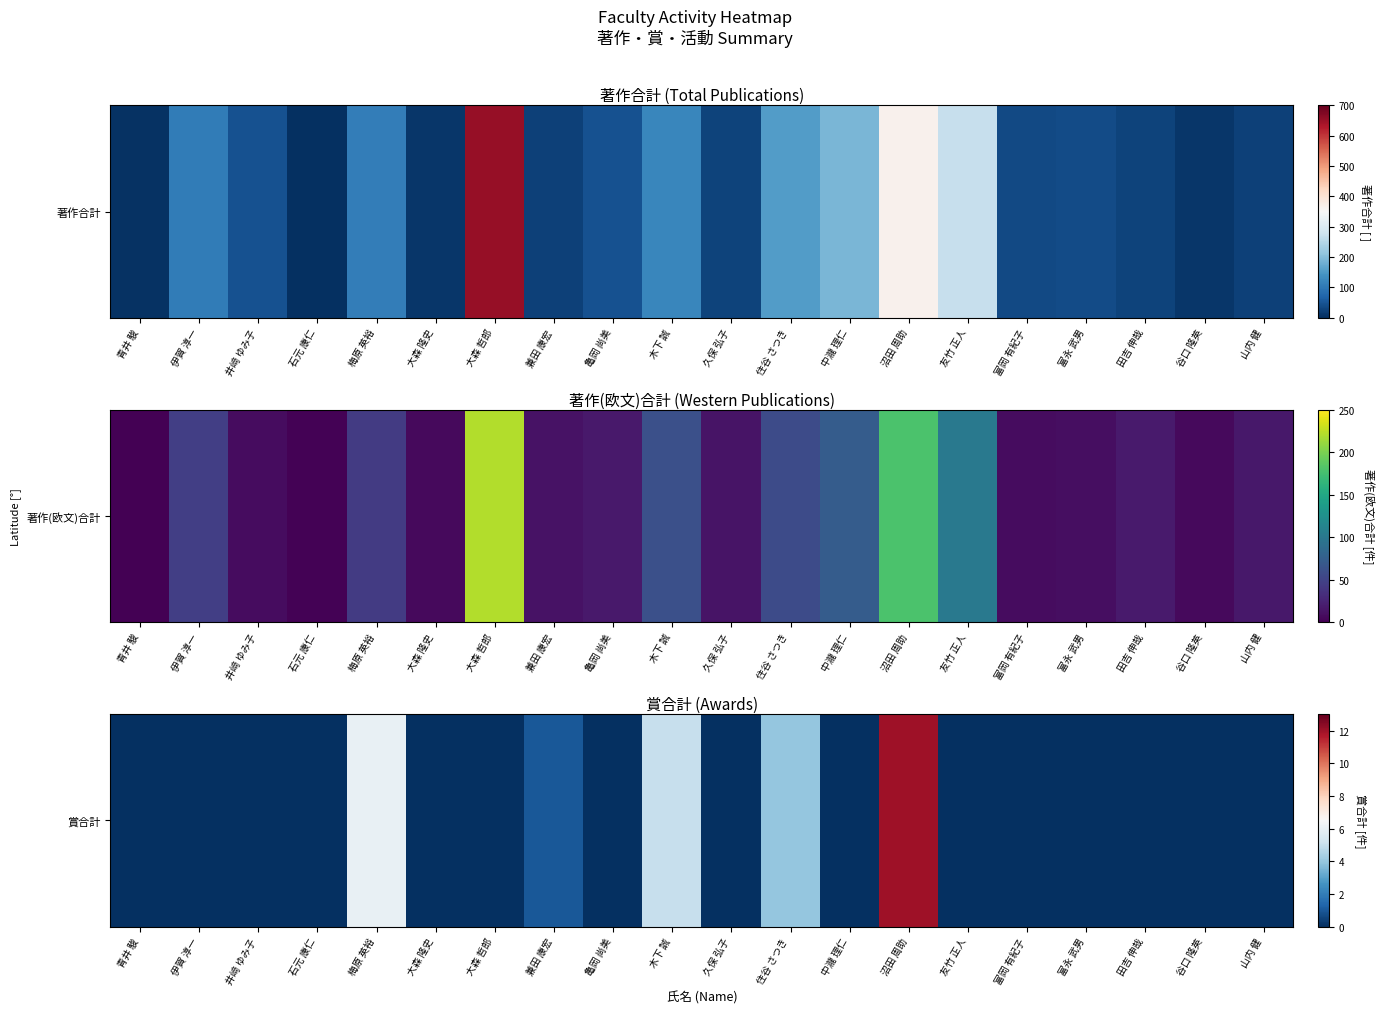

What is the maximum value shown in the chart?

12